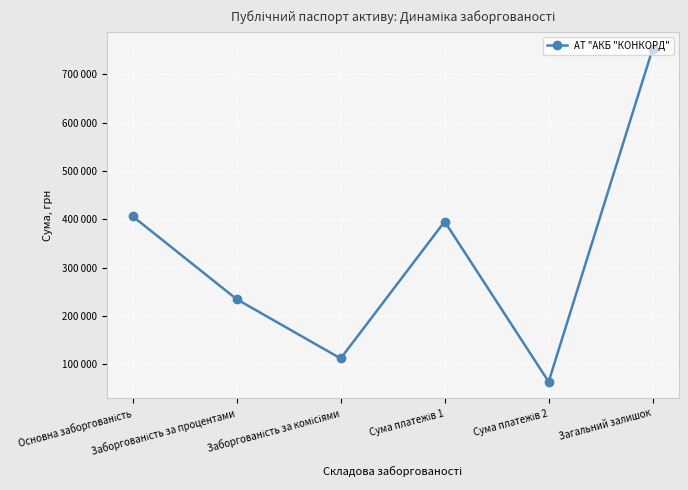

Is this an area chart (filled region under the line)?

No